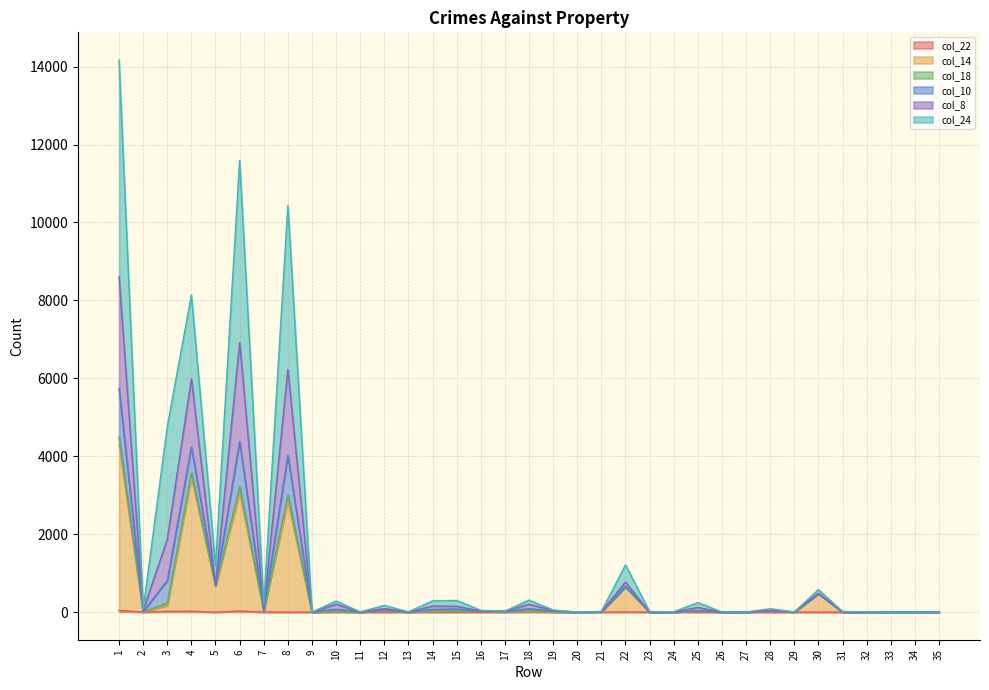

Does the chart display data point markers on the line(s)?

No